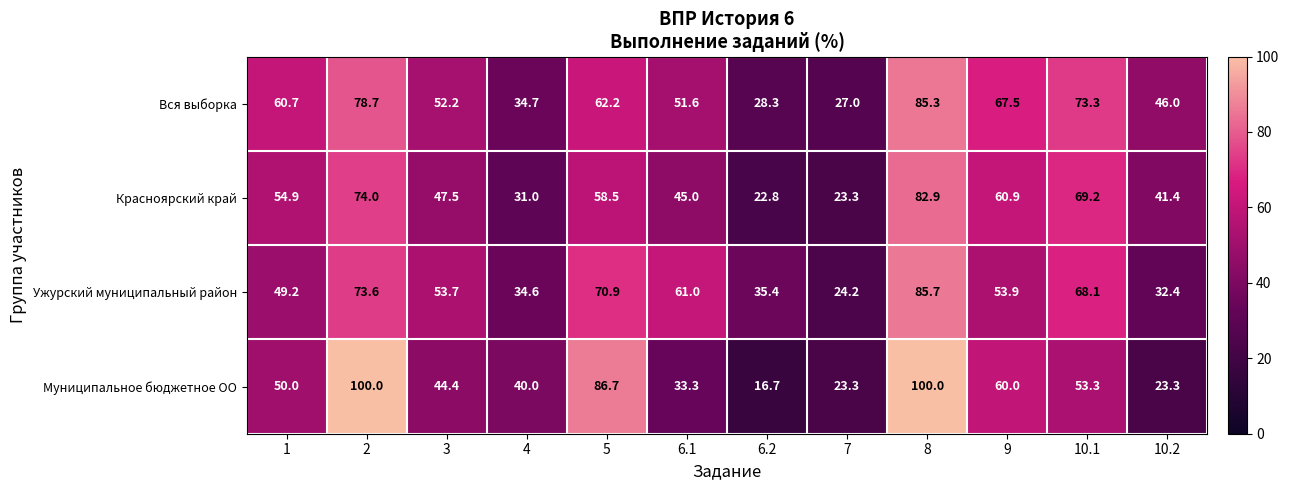

Where is Ужурский муниципальный район nearest to the value 54?

9